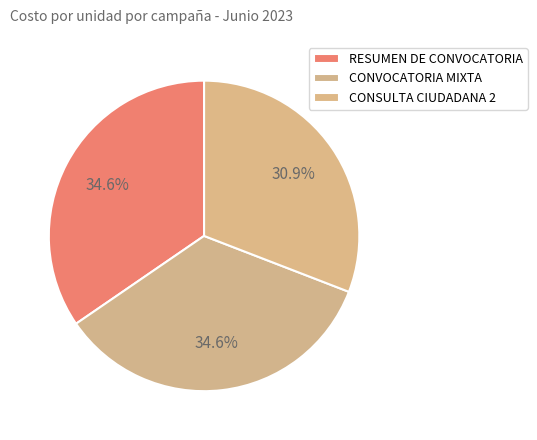

How many slices are in this pie chart?

3